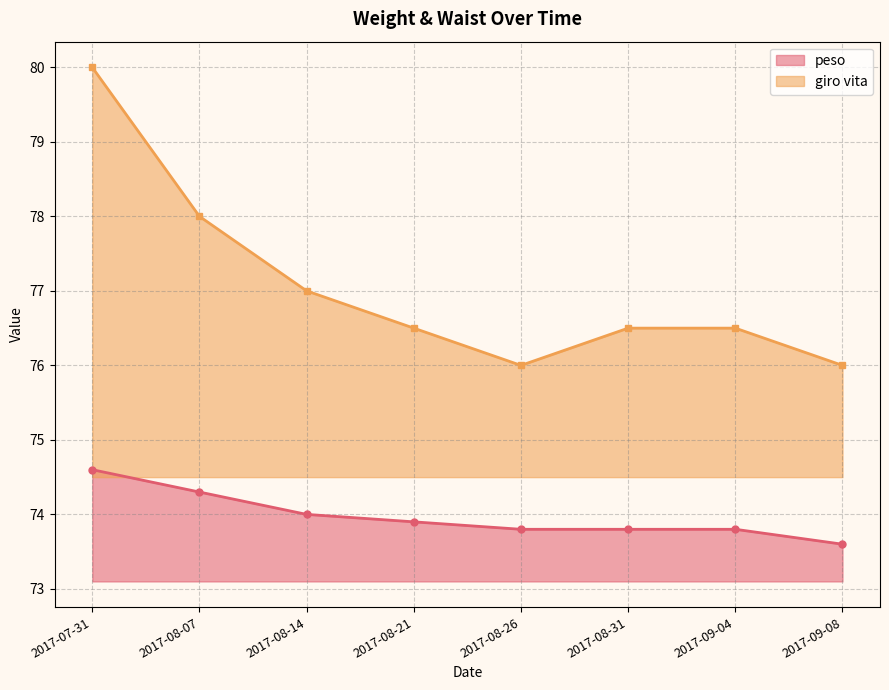

Reading left to right, transcribe all the data shown in this chart.

peso: 2017-07-31=74.6	2017-08-07=74.3	2017-08-14=74.0	2017-08-21=73.9	2017-08-26=73.8	2017-08-31=73.8	2017-09-04=73.8	2017-09-08=73.6
giro vita: 2017-07-31=80.0	2017-08-07=78.0	2017-08-14=77.0	2017-08-21=76.5	2017-08-26=76.0	2017-08-31=76.5	2017-09-04=76.5	2017-09-08=76.0